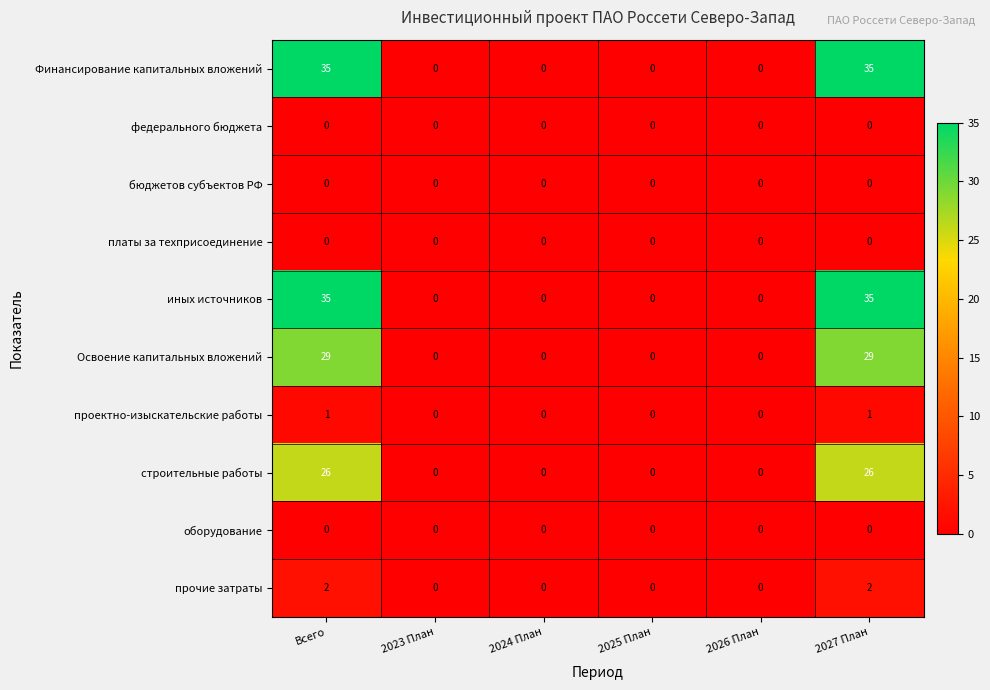

Count the прочие затраты values in the range 0 to 2.

6